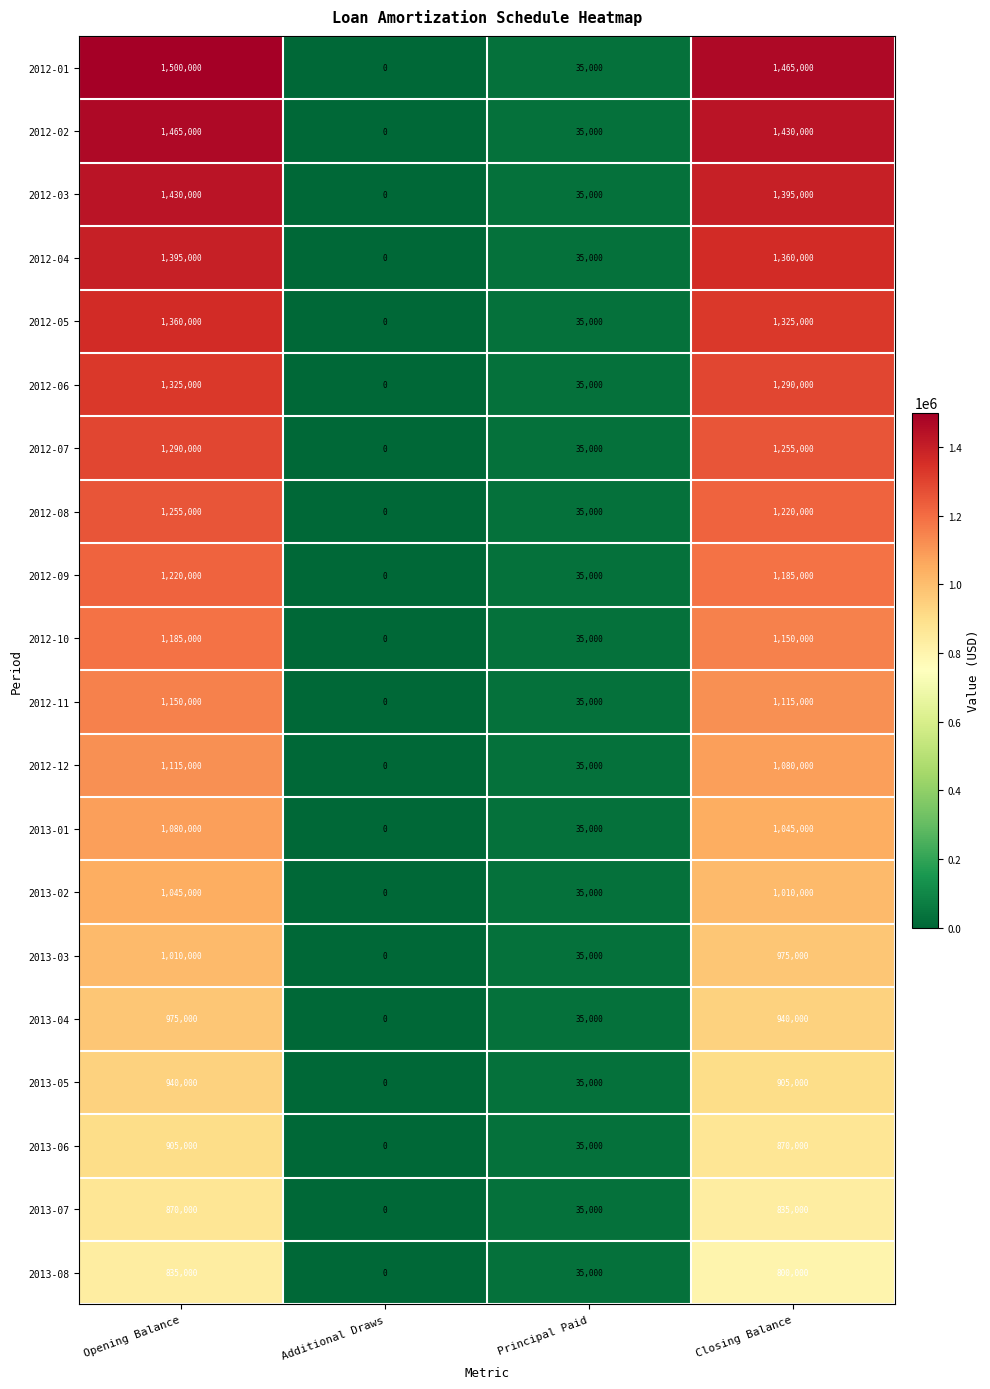

Where is 2013-05 nearest to the value 470000?

Principal Paid